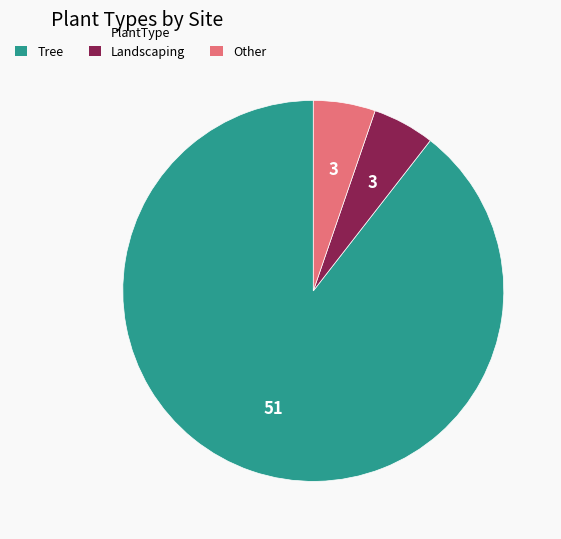

Do Tree and Other together represent more than half of the pie?

Yes